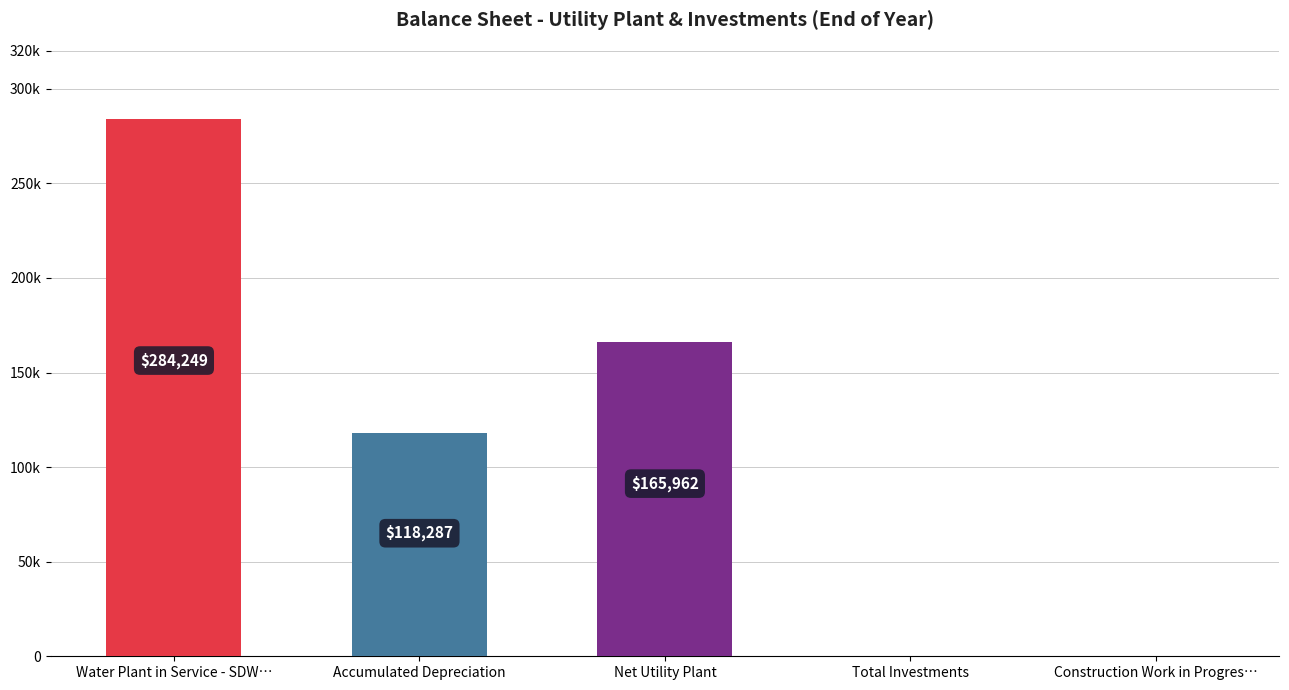

Between Water Plant in Service - SDW… and Construction Work in Progres…, which is larger?

Water Plant in Service - SDW…